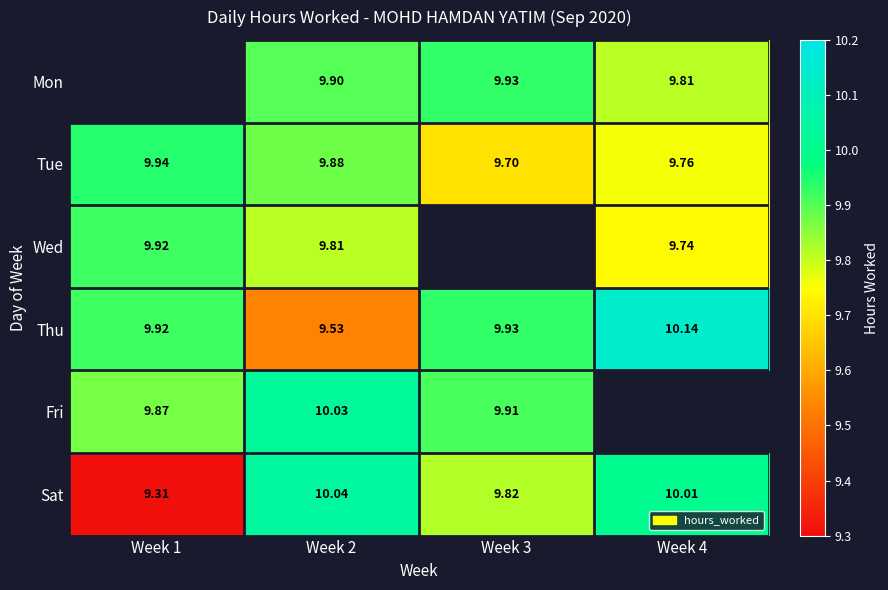

Is the value of Sat at Week 2 greater than the value of Wed at Week 1?

Yes